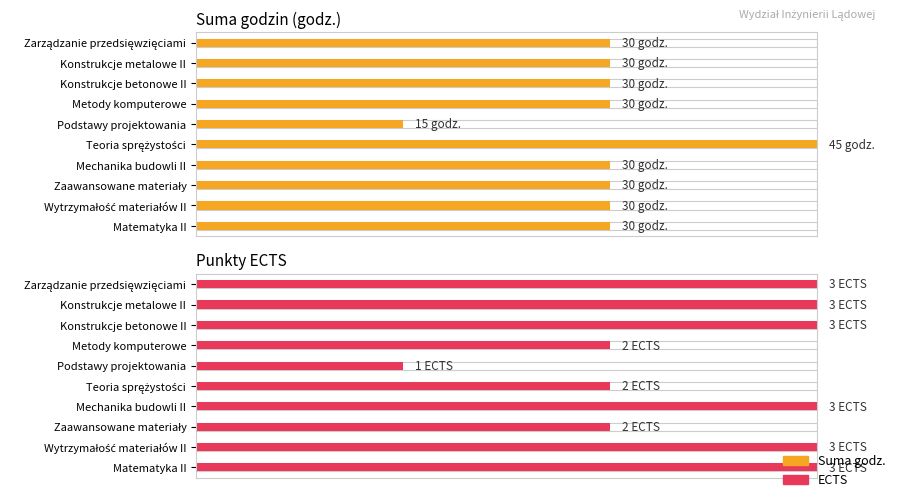

The ECTS series shows 1.3 at Wytrzymałość materiałów II. True or false?

False